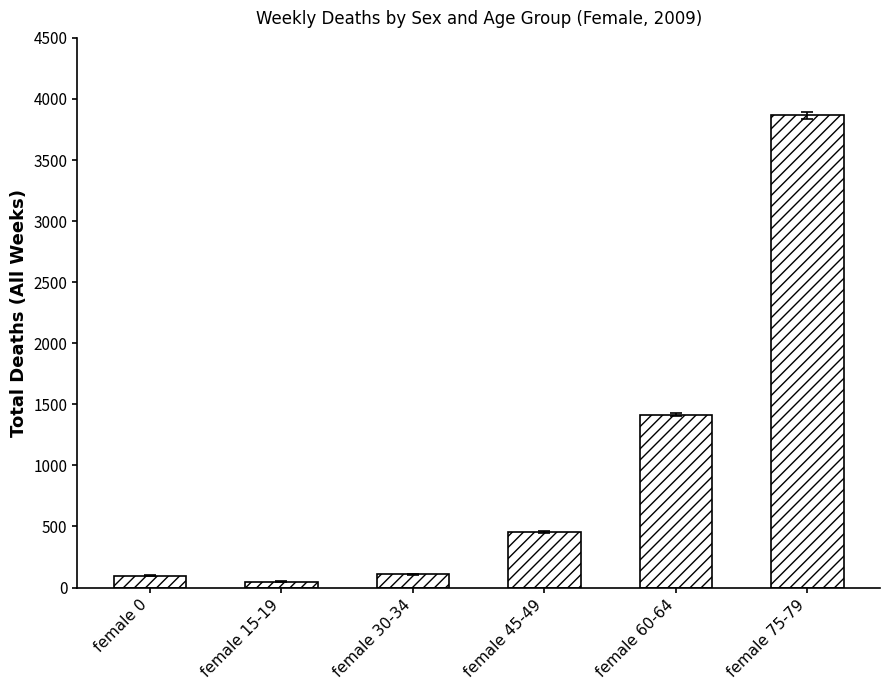

How many data points does each series have?

6